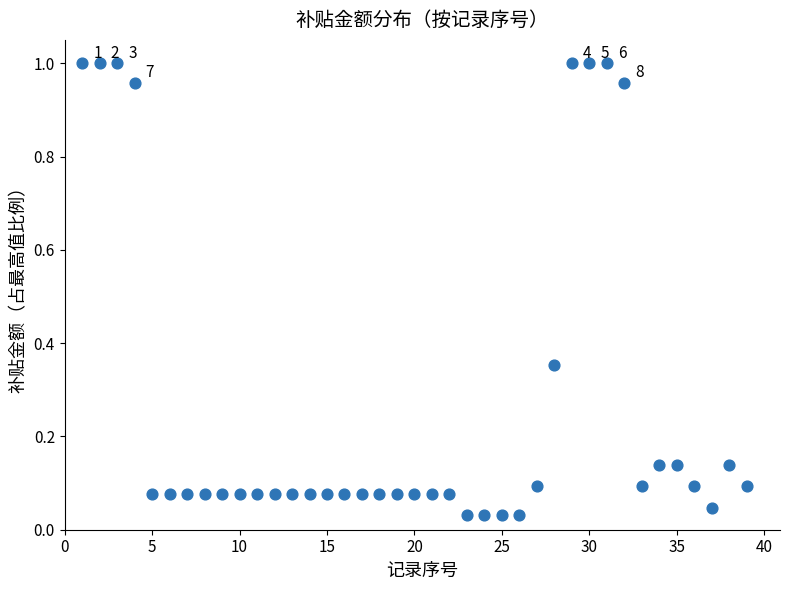

What is the range of X values (max minus min)?

38.0